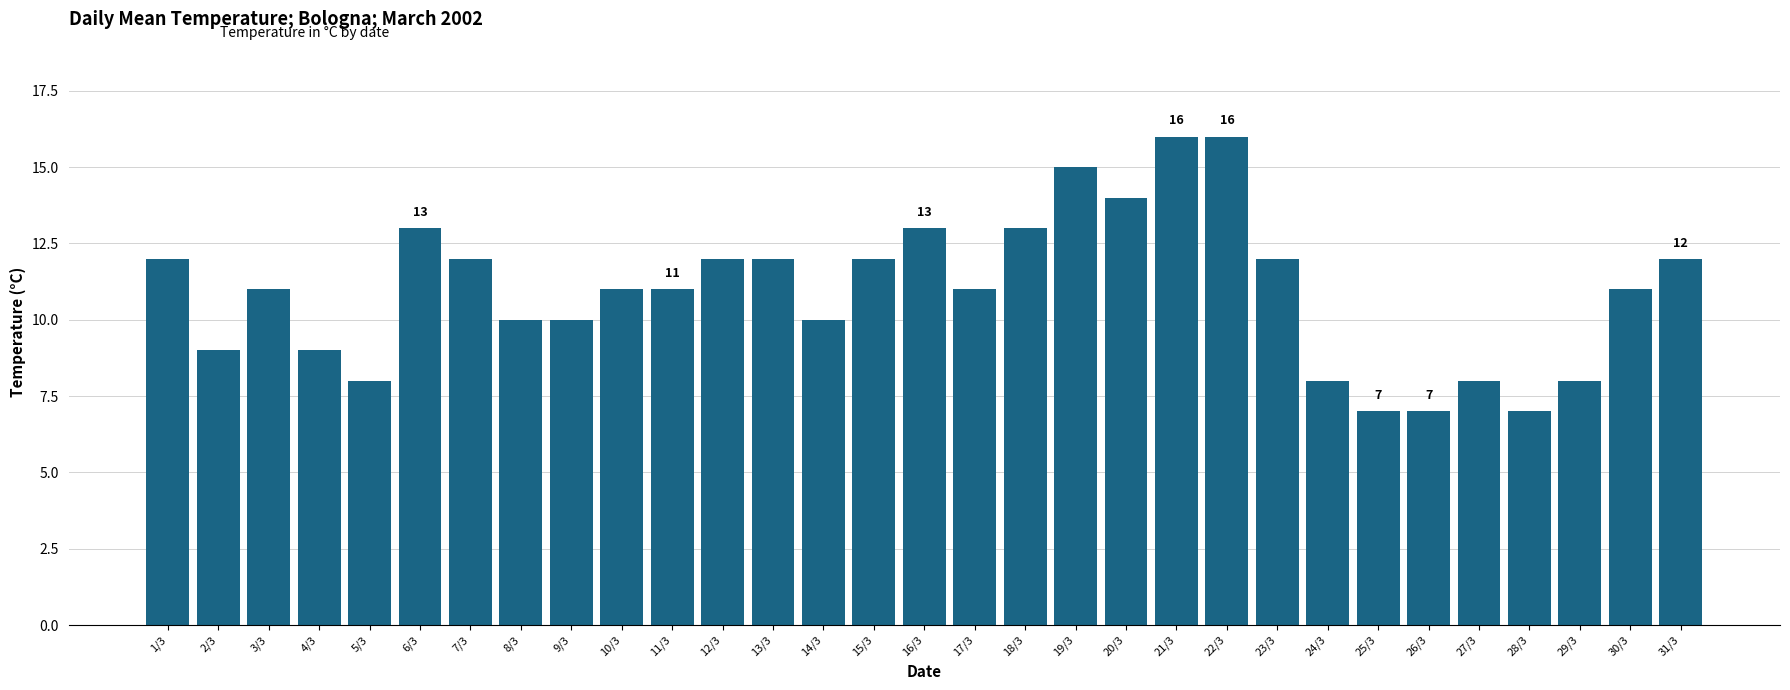

How many values are between 9 and 12?

17